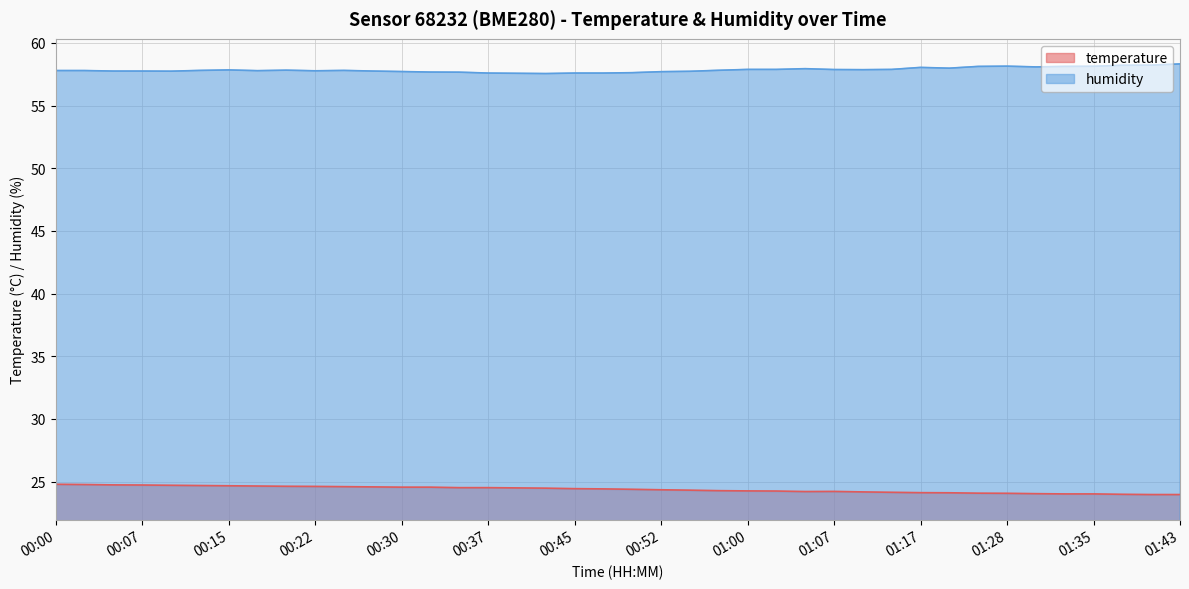

Which category has the lowest value in the temperature series?

01:40